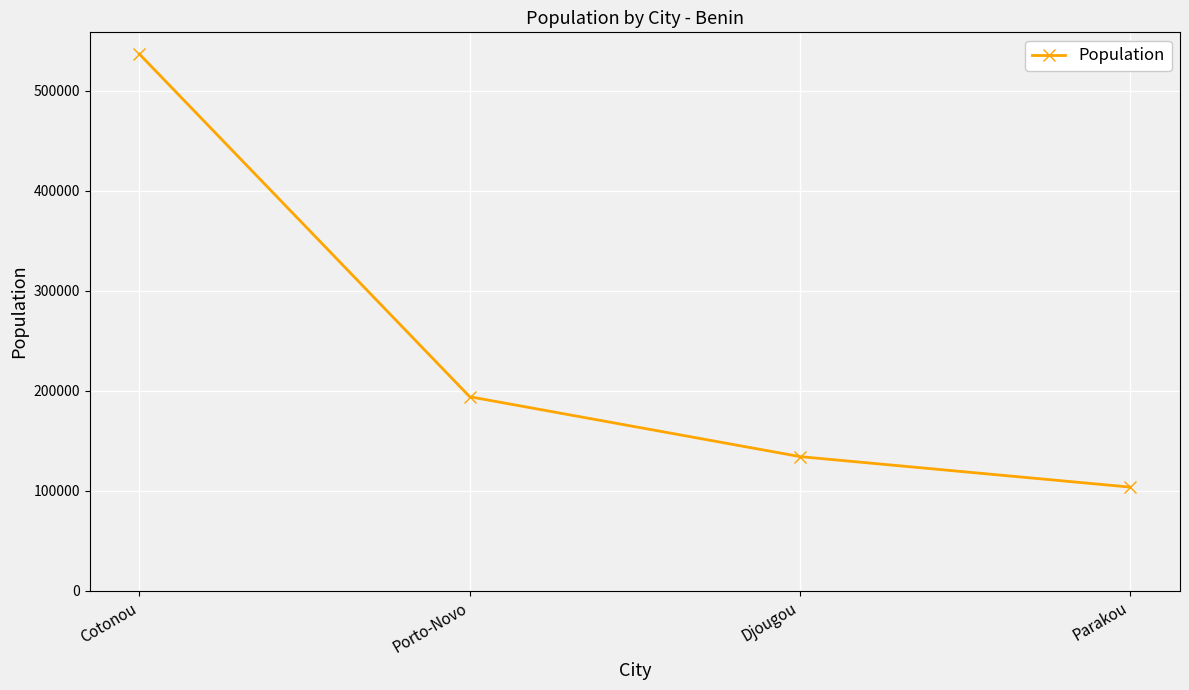

True or false: the data has more than 1 interior local peaks.

False